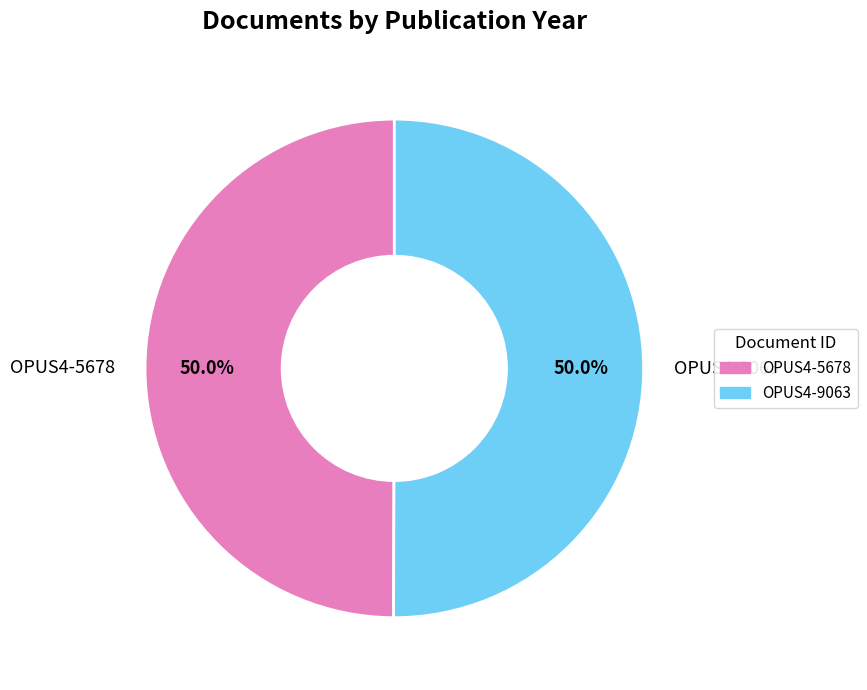

What portion of the pie excludes OPUS4-5678?

50.0%